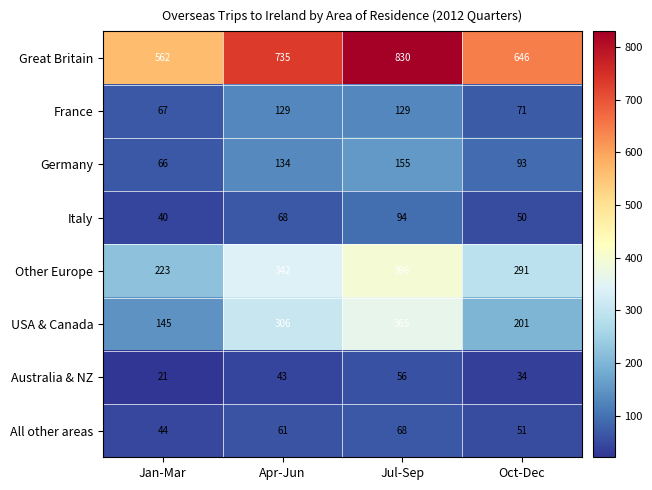

Which series has the largest total across all categories?

Great Britain